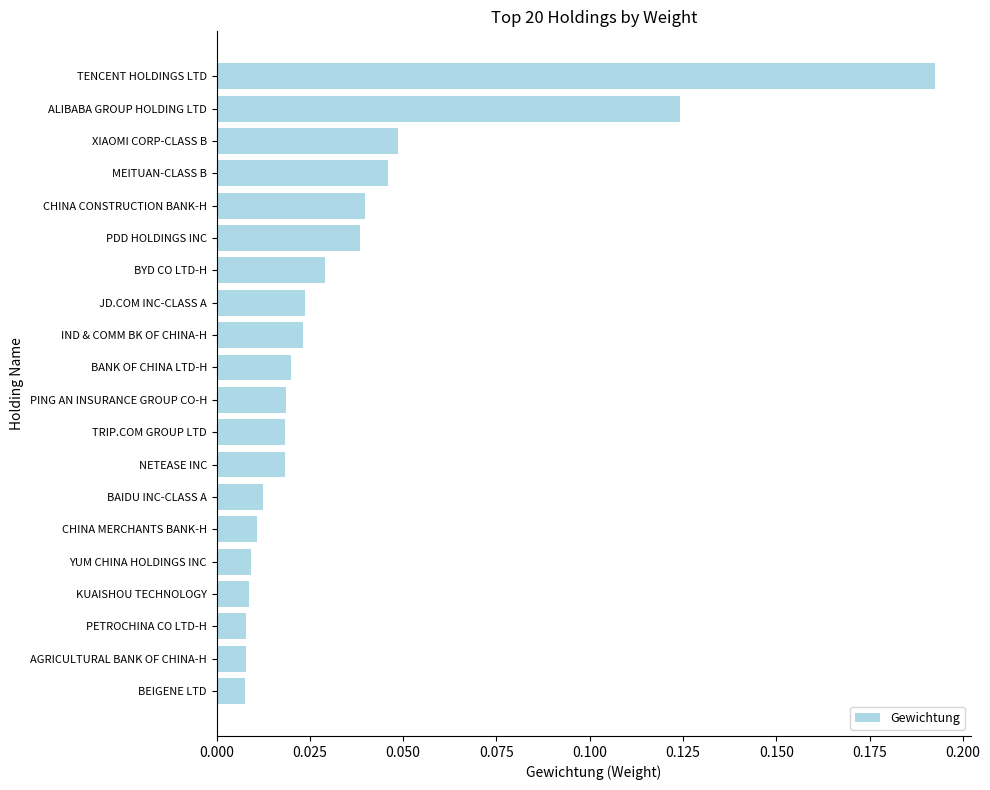

Count the number of data series in this chart.

1